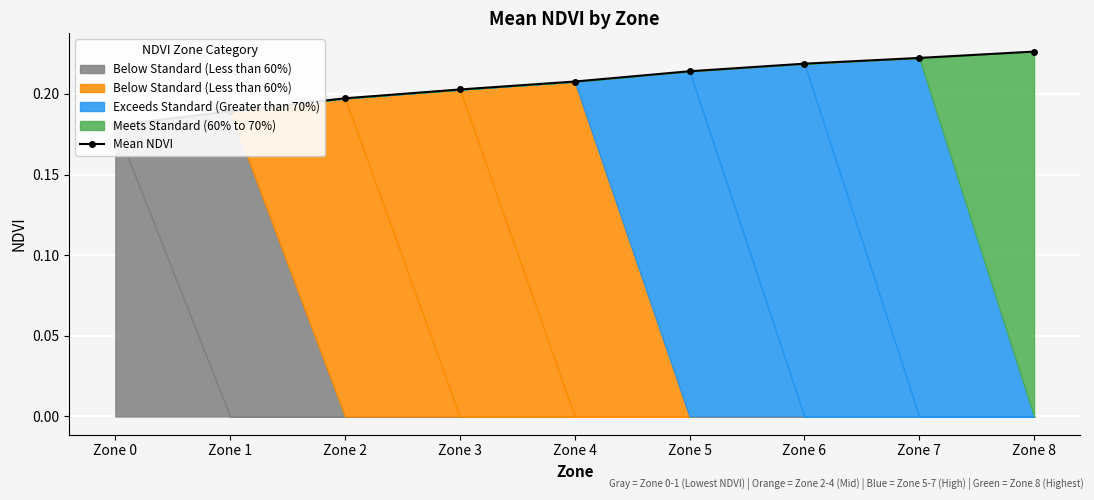

Reading right to left, list all the values displayed in this chart.

Zone 8=0.2	Zone 7=0.2	Zone 6=0.2	Zone 5=0.2	Zone 4=0.2	Zone 3=0.2	Zone 2=0.2	Zone 1=0.2	Zone 0=0.2